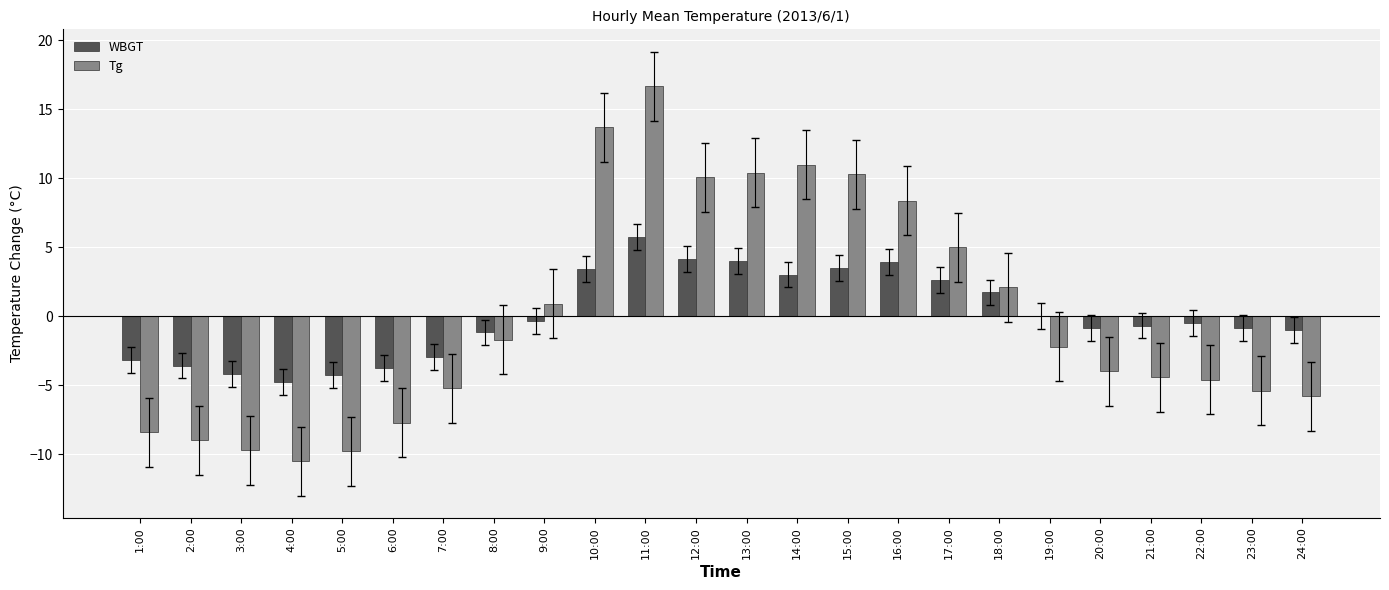

Count the number of data series in this chart.

2